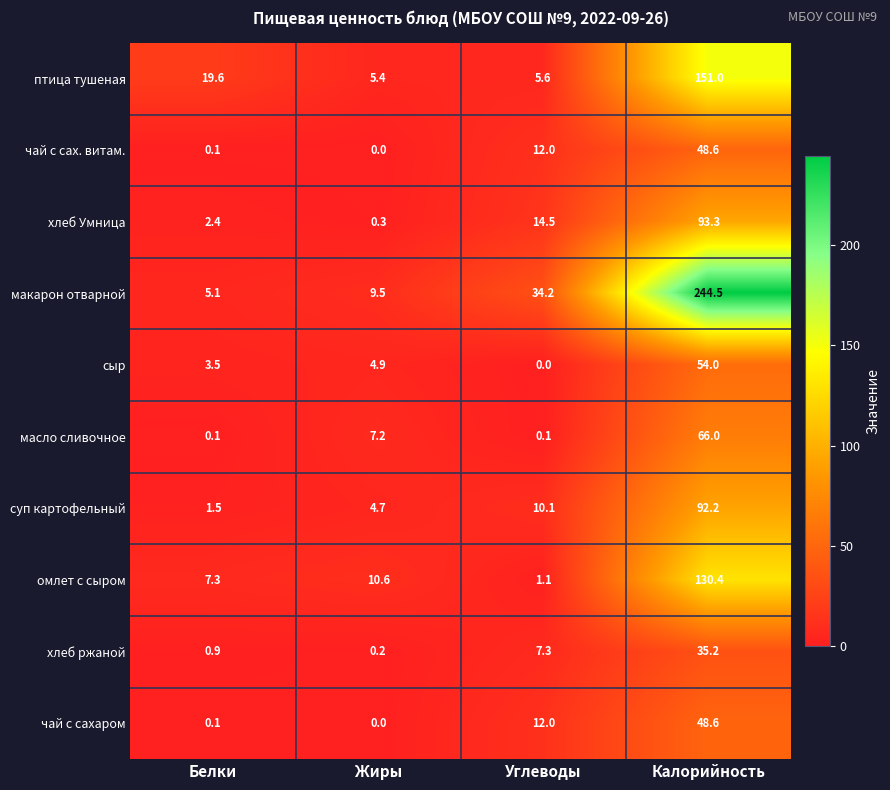

Which series has the largest range (max minus min)?

макарон отварной